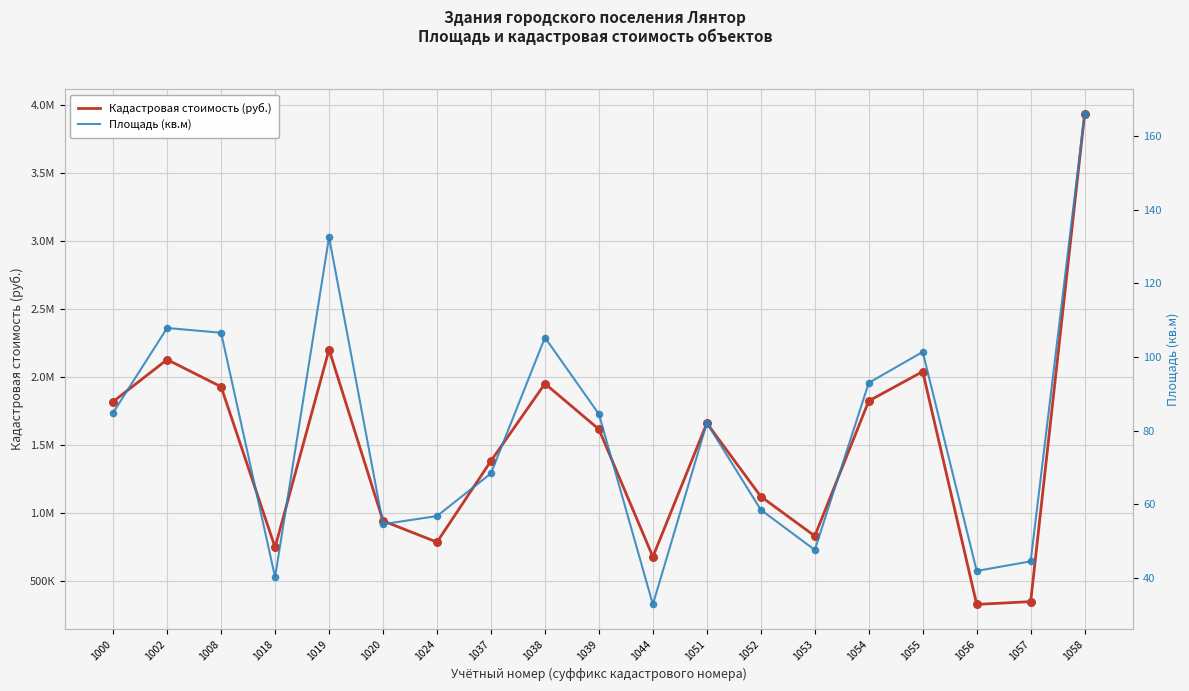

Which series reaches the maximum Y coordinate?

Кадастровая стоимость (руб.)